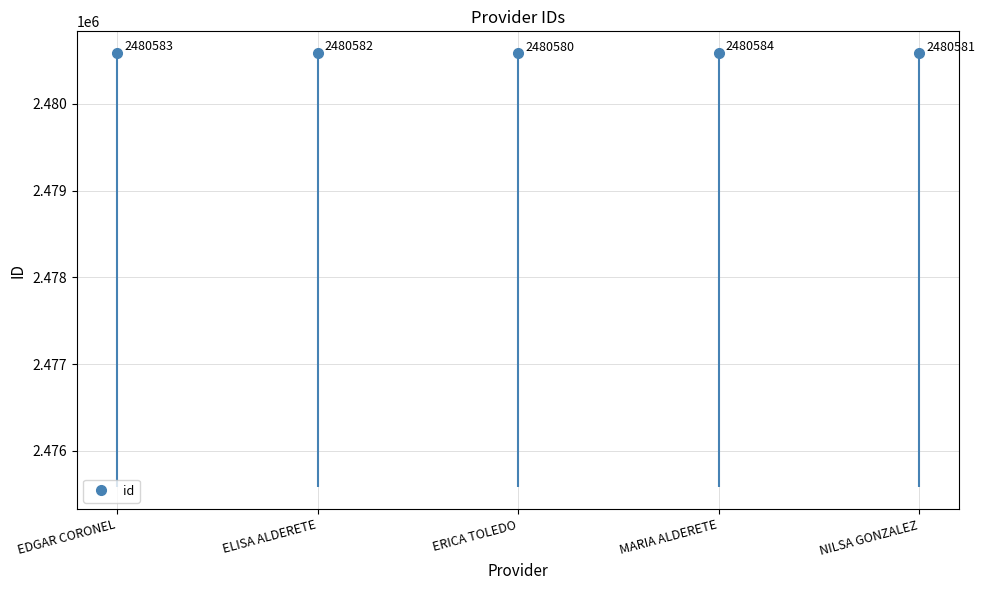

Reading right to left, what are all the values shown in this chart?

NILSA GONZALEZ=2480581	MARIA ALDERETE=2480584	ERICA TOLEDO=2480580	ELISA ALDERETE=2480582	EDGAR CORONEL=2480583